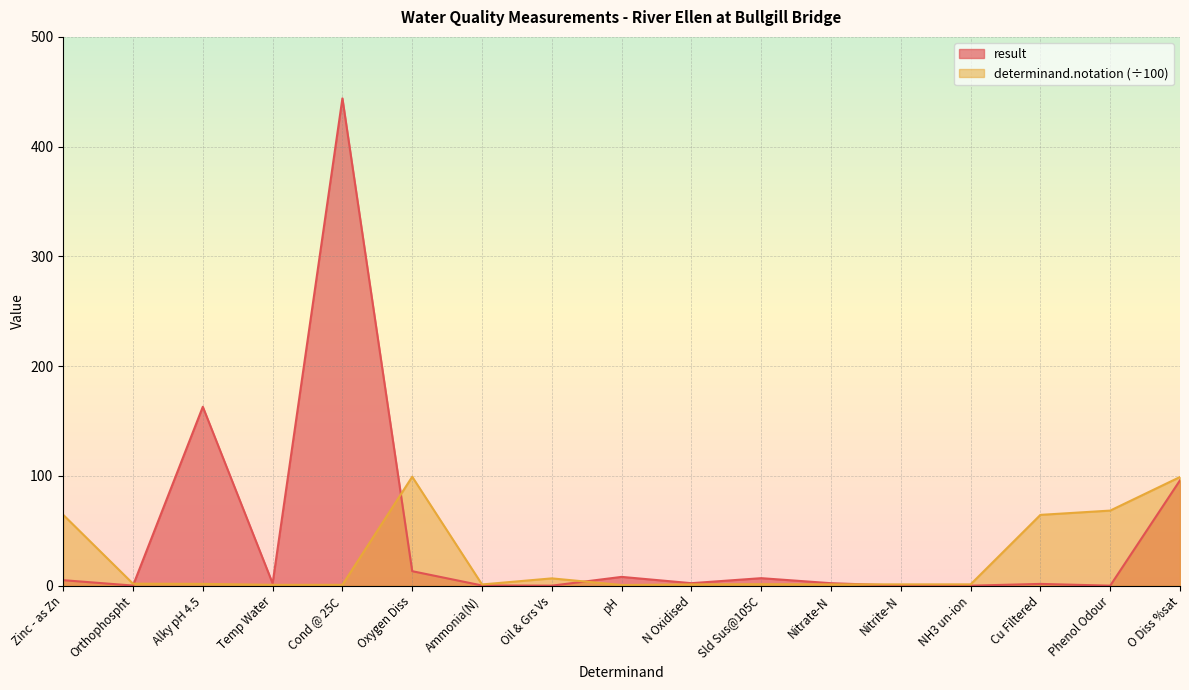

How many interior local peaks does the determinand.notation series have?

3